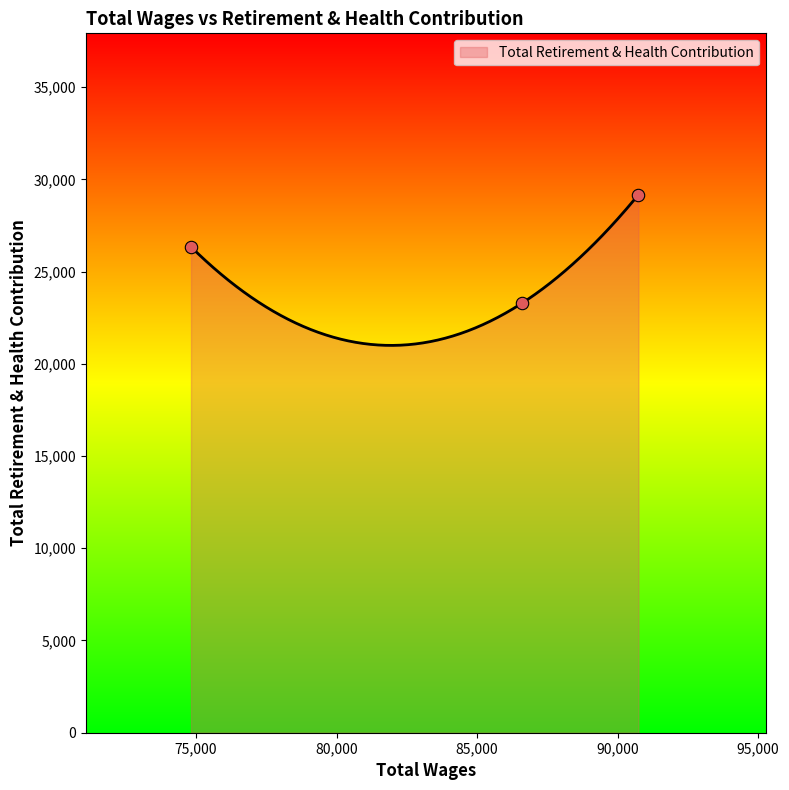

Approximately how many times larger is the value at 86613.0 compared to 74820.0?

0.9